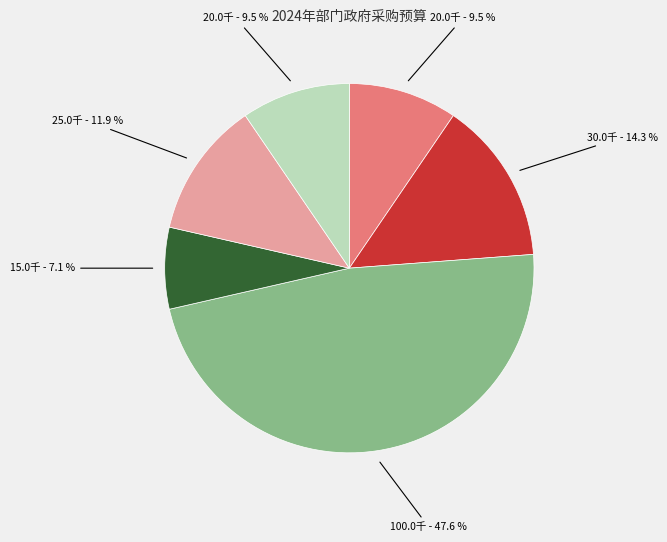

Does any single category account for the majority?

No